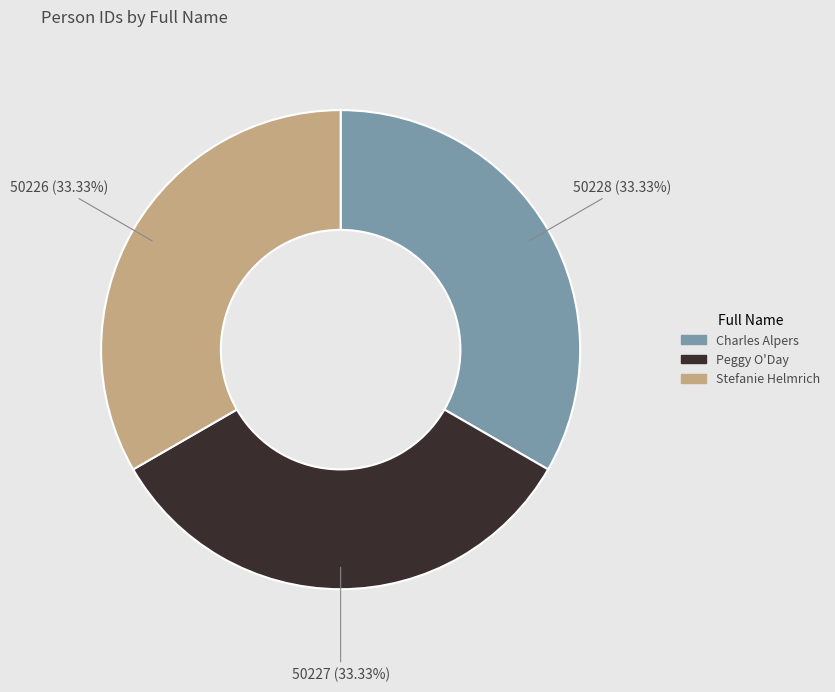

To the nearest percent, what is the average slice percentage?

33%